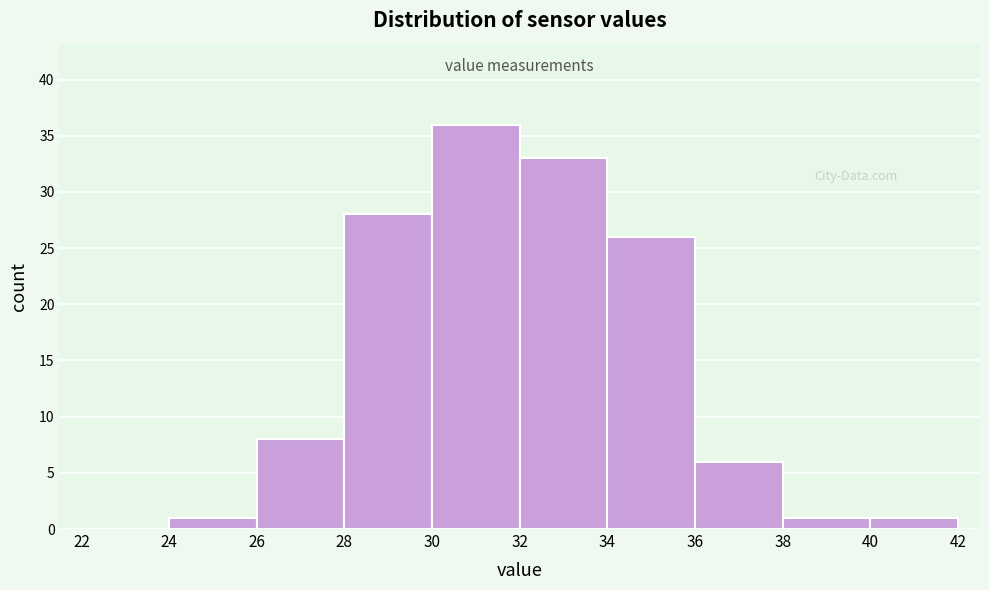

How tall is the bar that spans 36 to 38 on the x-axis? The values are not printed on the chart, so give them approximately, as read against the axis.

6